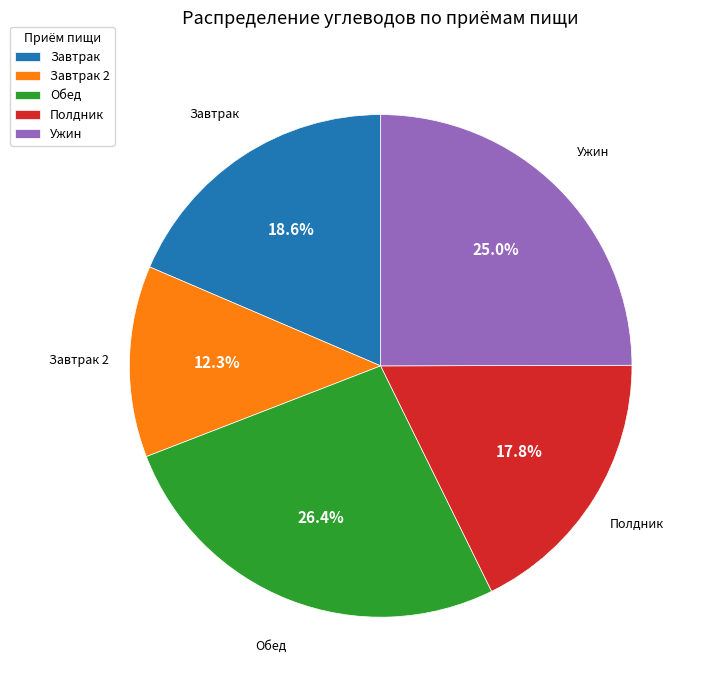

Is there any slice that represents more than half of the pie?

No